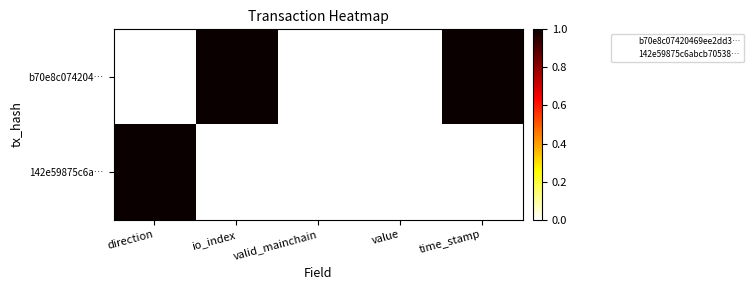

Reading left to right, what are all the values shown in this chart?

b70e8c074204…: direction=0	io_index=1	valid_mainchain=0	value=0	time_stamp=1
142e59875c6a…: direction=1	io_index=0	valid_mainchain=0	value=0	time_stamp=0